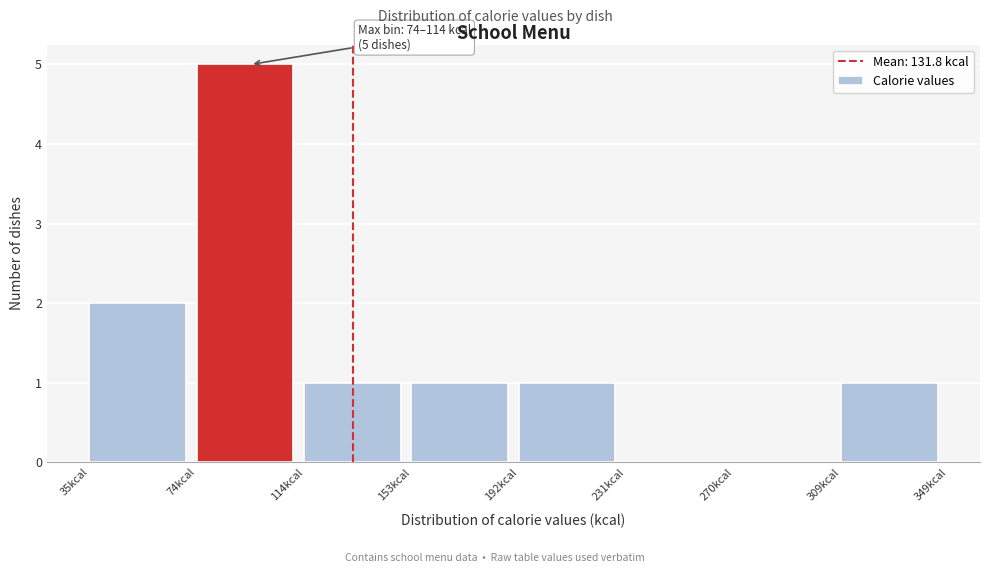

Which range on the x-axis has the tallest bar?

75 to 115